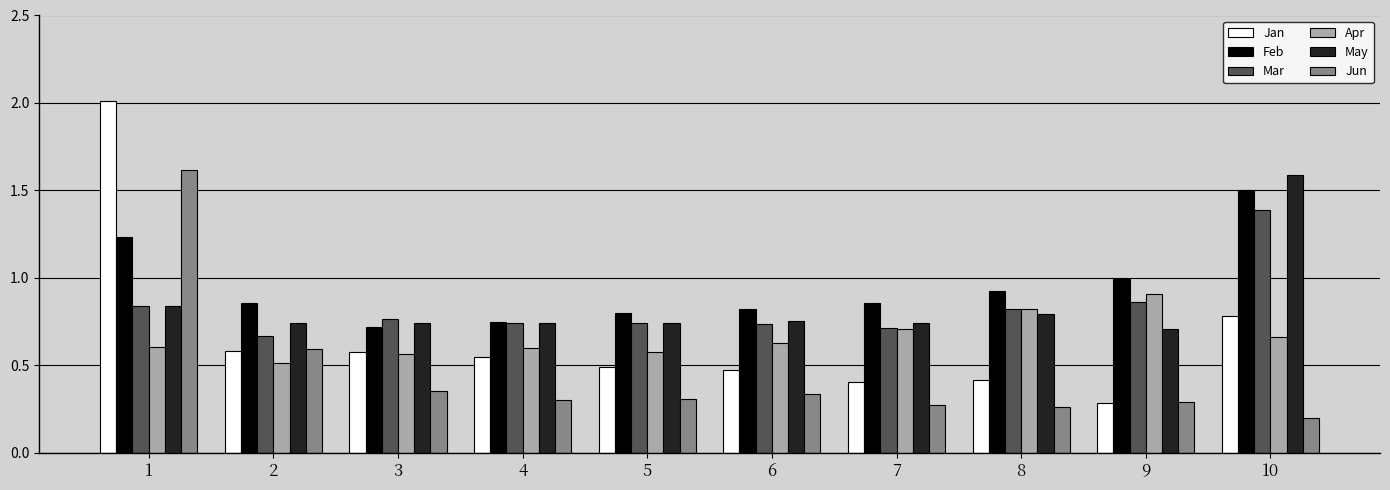

What are all the series names shown in the legend?

Jan, Feb, Mar, Apr, May, Jun